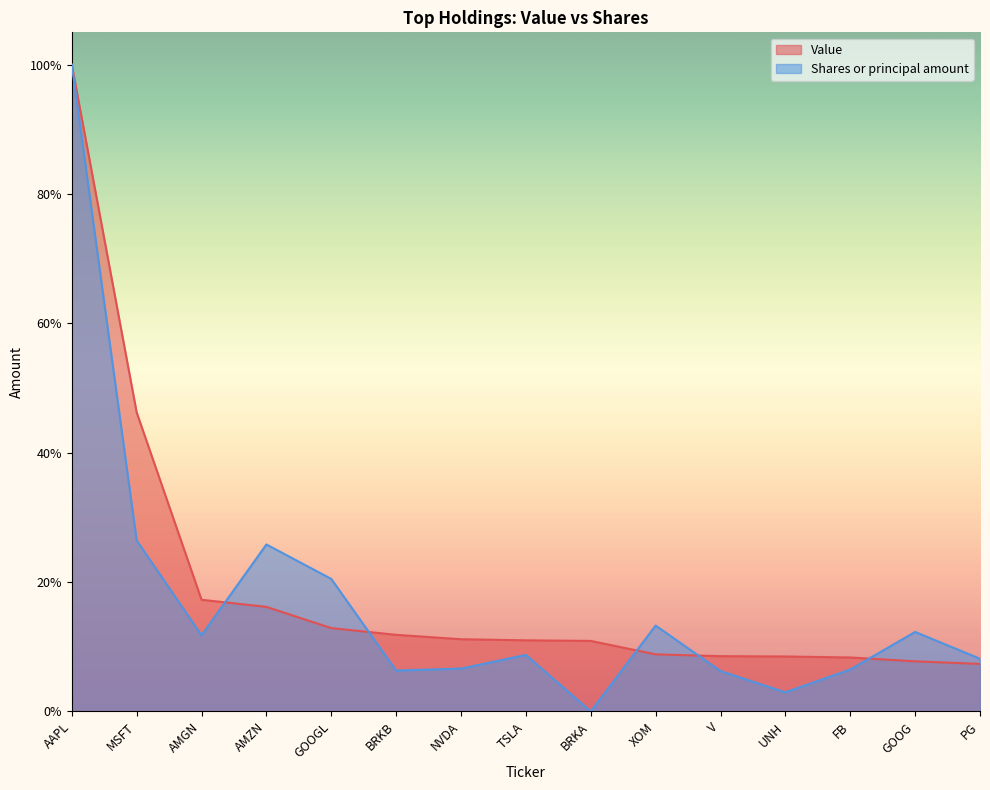

Reading left to right, transcribe all the data shown in this chart.

Value: 1.0	0.5	0.2	0.2	0.1	0.1	0.1	0.1	0.1	0.1	0.1	0.1	0.1	0.1	0.1
Shares or principal amount: 1.0	0.3	0.1	0.3	0.2	0.1	0.1	0.1	0.0	0.1	0.1	0.0	0.1	0.1	0.1